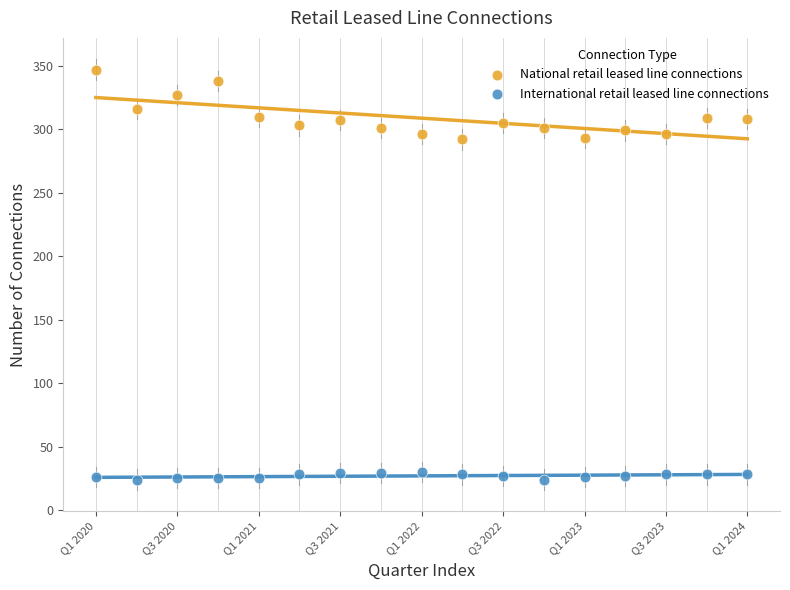

What are all the series names shown in the legend?

National retail leased line connections, International retail leased line connections